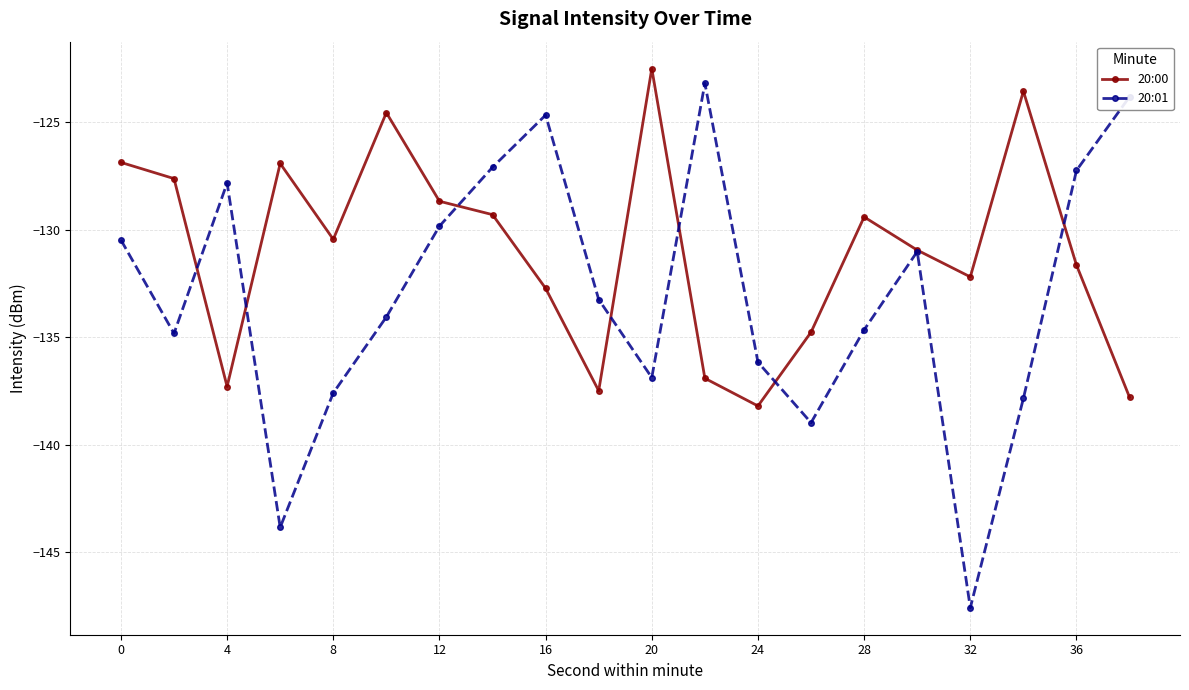

What is the lowest value of the 20:01 series?

-147.6